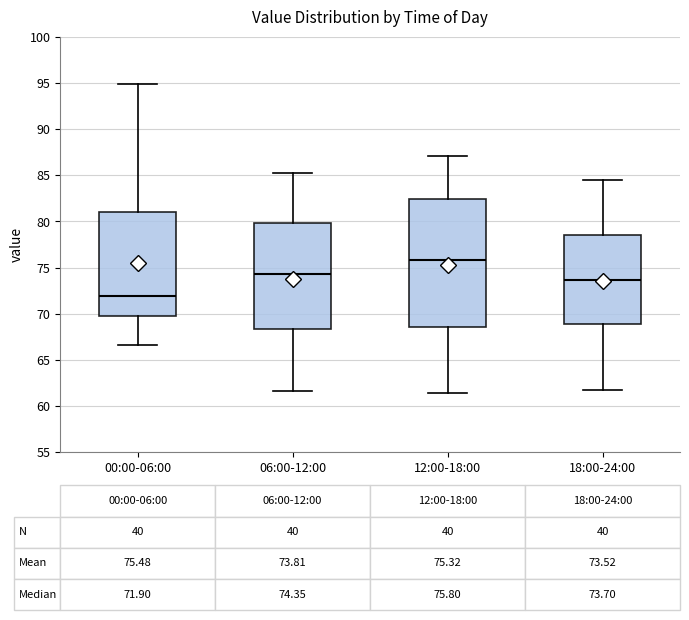

Which box's median line is the highest?

12:00-18:00